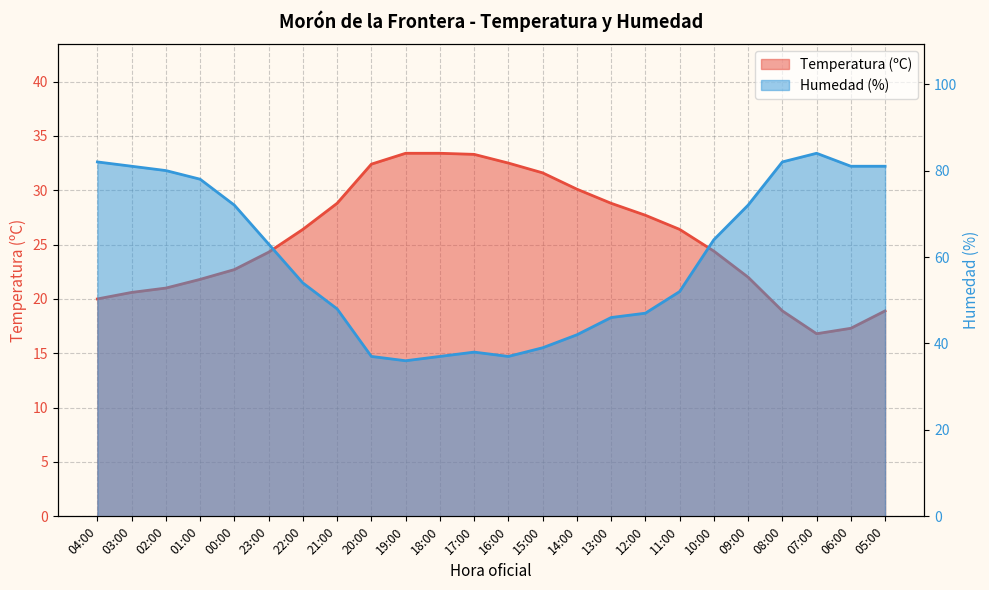

Reading right to left, transcribe all the data shown in this chart.

Temperatura (ºC): 05:00=18.9	06:00=17.3	07:00=16.8	08:00=18.9	09:00=22.0	10:00=24.4	11:00=26.4	12:00=27.7	13:00=28.8	14:00=30.1	15:00=31.6	16:00=32.5	17:00=33.3	18:00=33.4	19:00=33.4	20:00=32.4	21:00=28.8	22:00=26.4	23:00=24.3	00:00=22.7	01:00=21.8	02:00=21.0	03:00=20.6	04:00=20.0
Humedad (%): 05:00=81.0	06:00=81.0	07:00=84.0	08:00=82.0	09:00=72.0	10:00=64.0	11:00=52.0	12:00=47.0	13:00=46.0	14:00=42.0	15:00=39.0	16:00=37.0	17:00=38.0	18:00=37.0	19:00=36.0	20:00=37.0	21:00=48.0	22:00=54.0	23:00=63.0	00:00=72.0	01:00=78.0	02:00=80.0	03:00=81.0	04:00=82.0